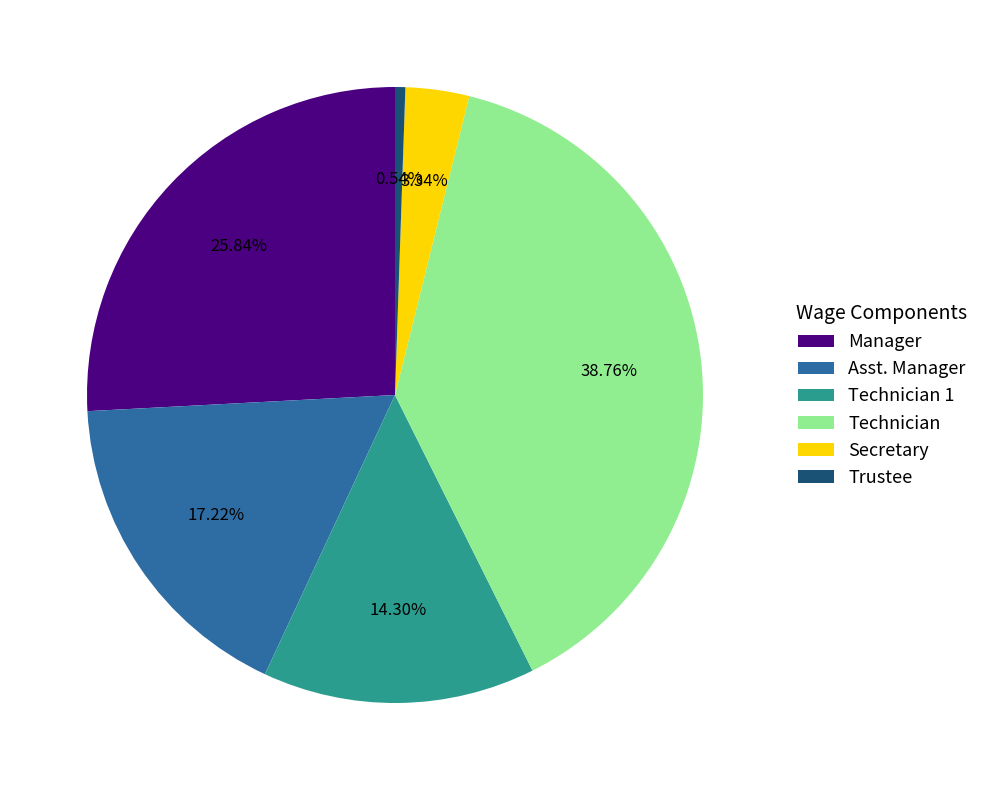

What is the smallest slice in the pie chart?

Trustee